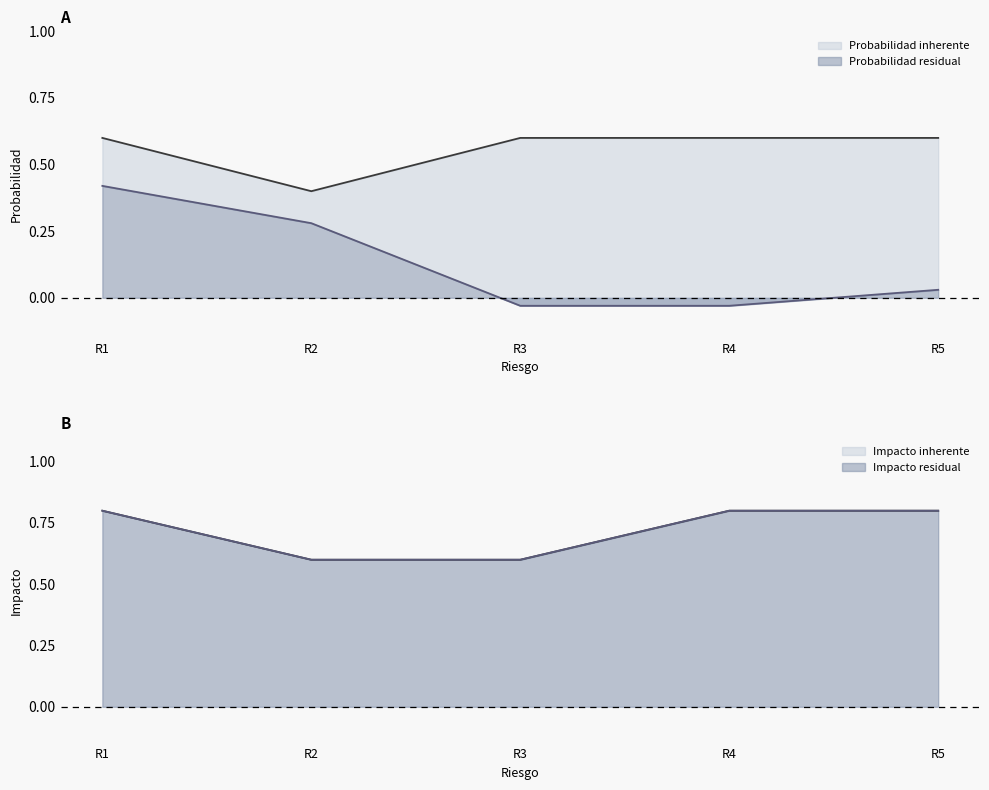

What is the value of the Impacto inherente point at the 4th from the left?

0.8